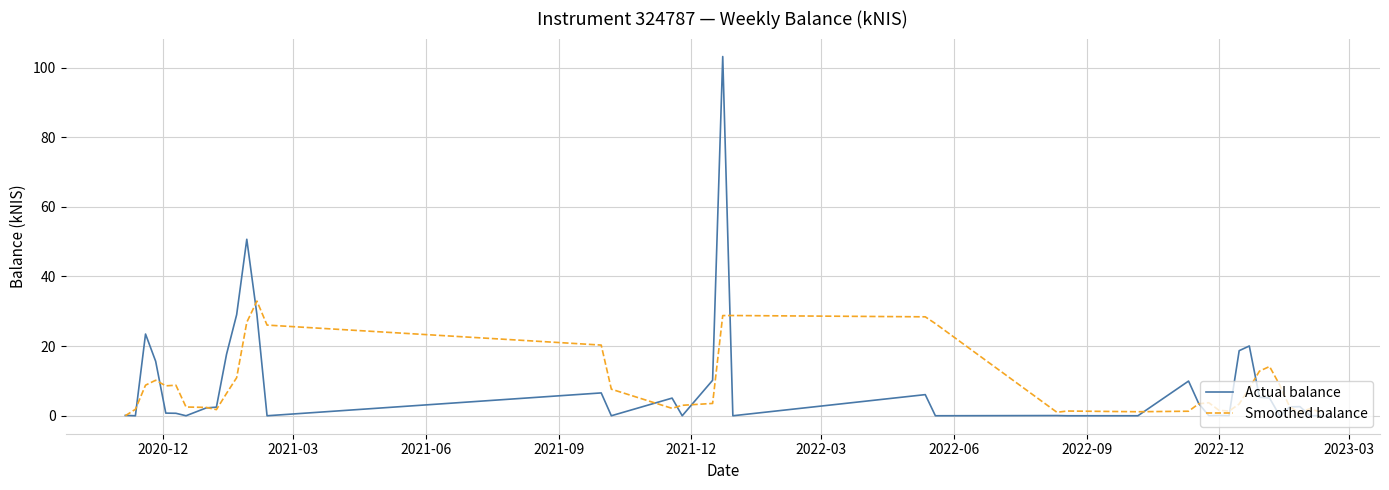

What is the sum of all Smoothed balance values?

365.7